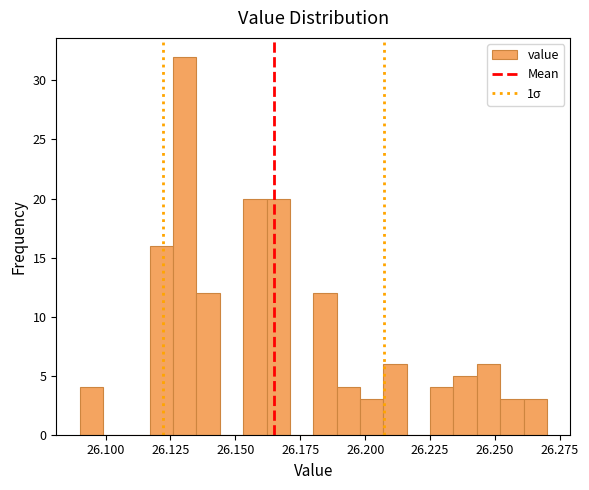

Read against the x-axis, roughly where is the centre of the tallest bar?

26.130